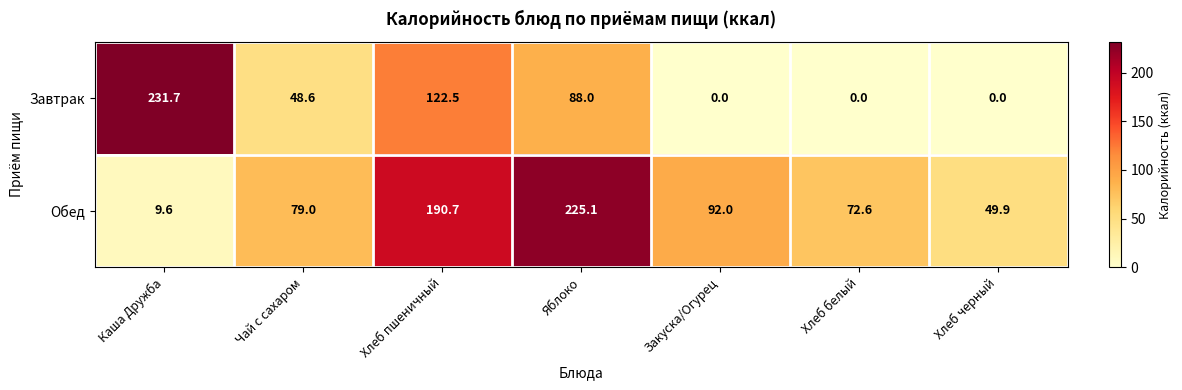

List the series in order of their overall mean, lowest first.

Завтрак, Обед